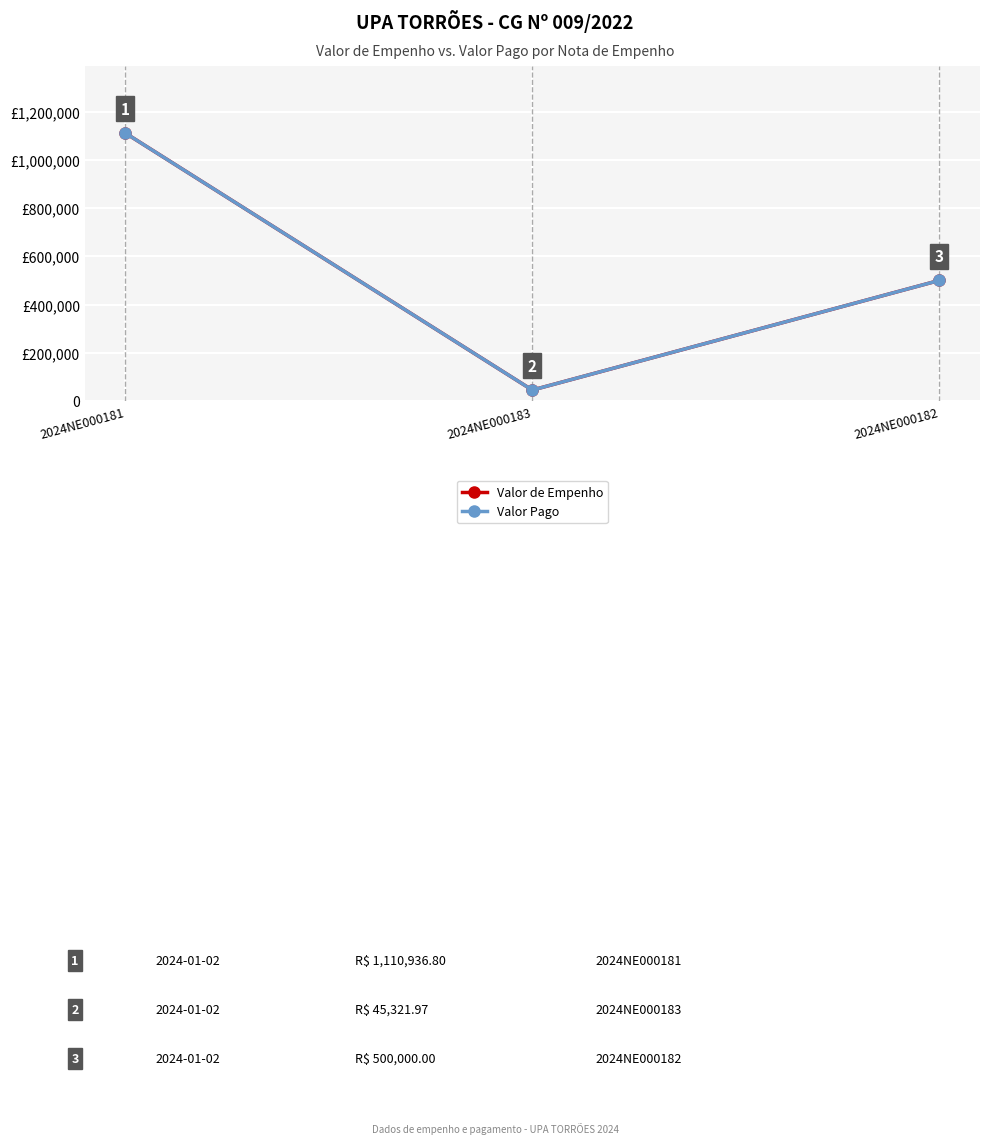

What is the label of the 2nd point from the left?

2024NE000183